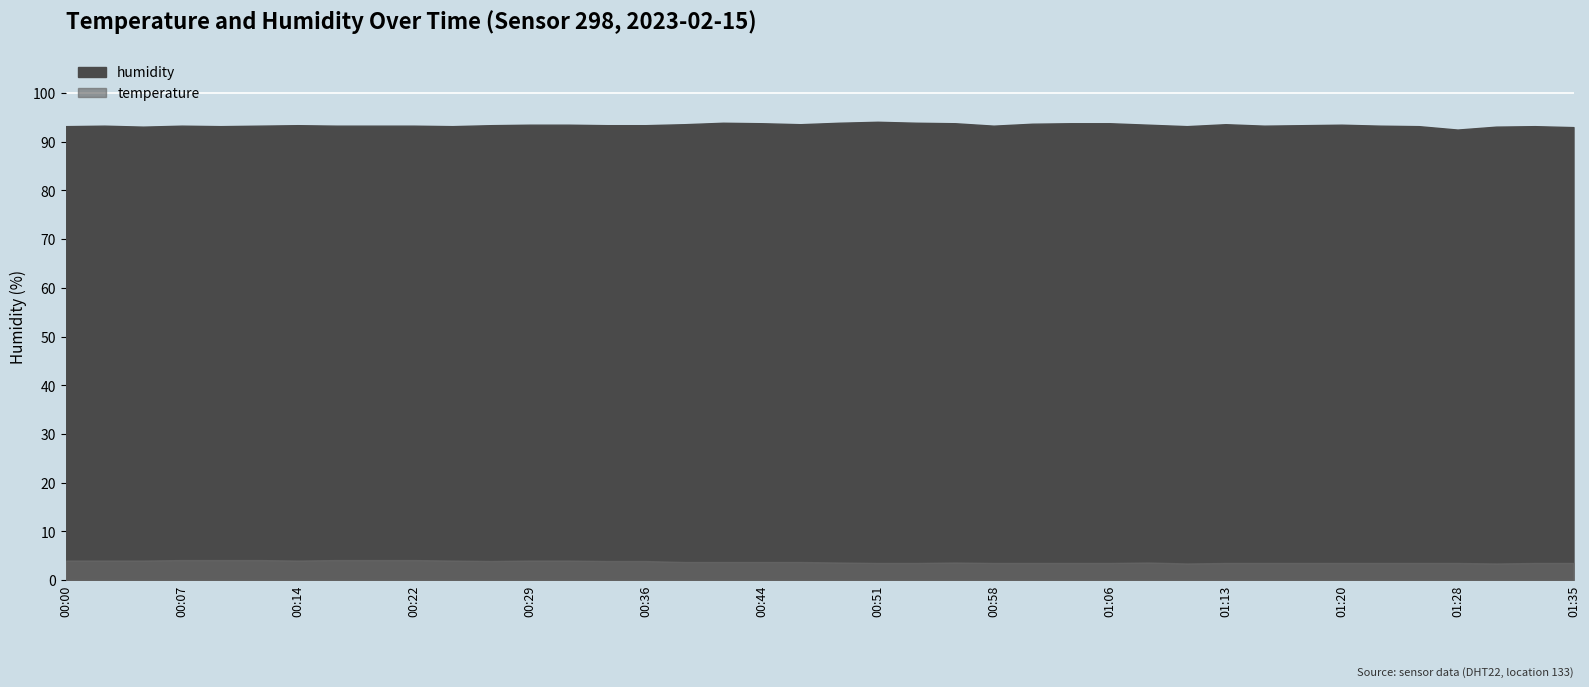

What are all the series names shown in the legend?

temperature, humidity